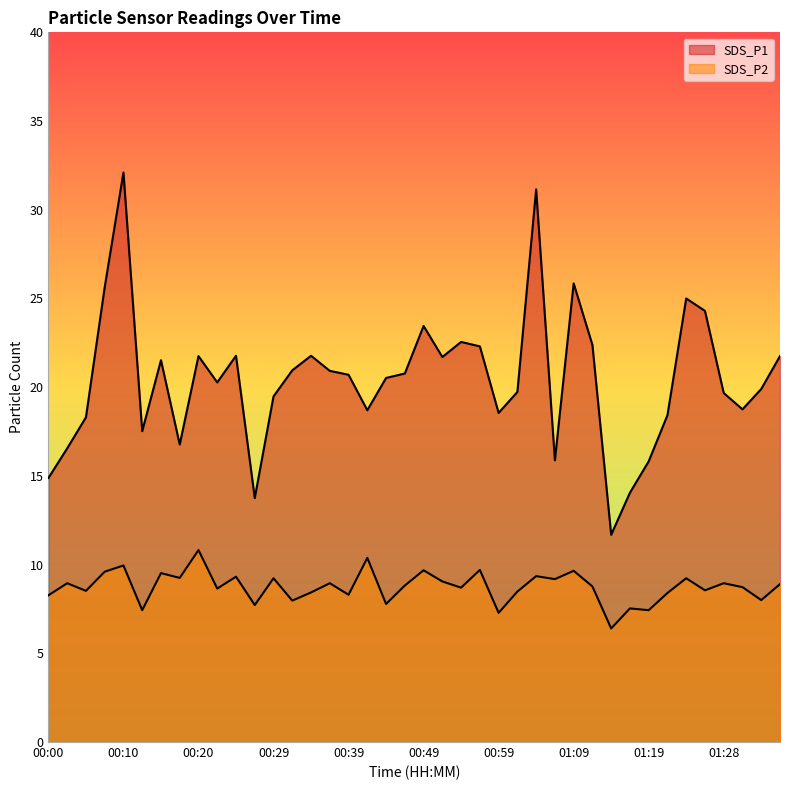

At which label does SDS_P1 reach its peak?

00:10